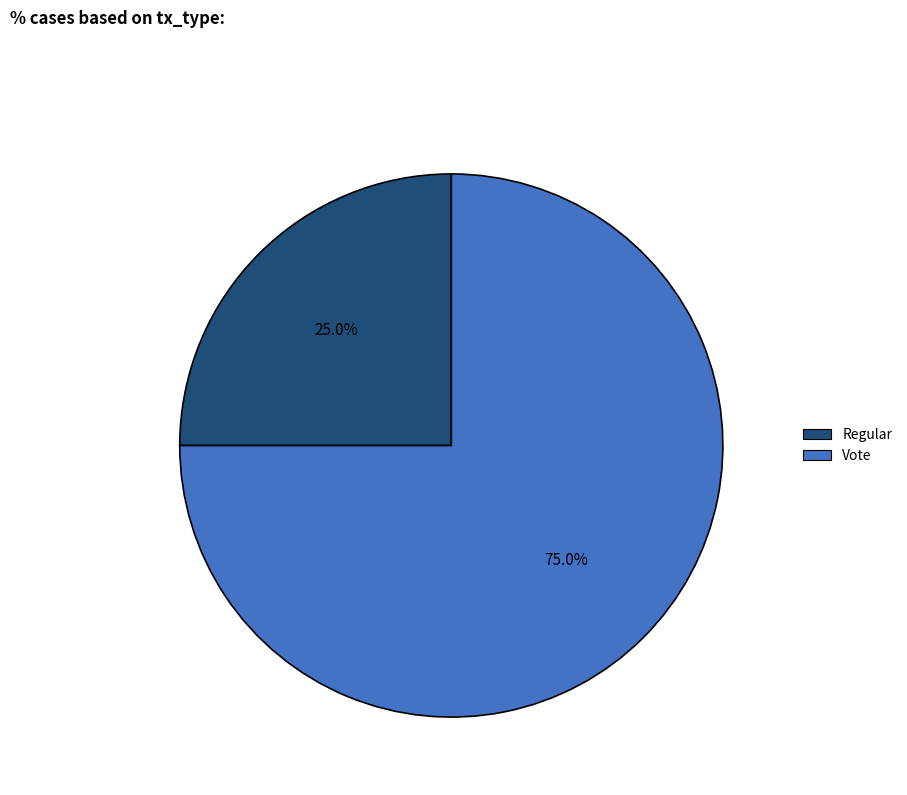

Rank the categories by value from highest to lowest.

Vote, Regular